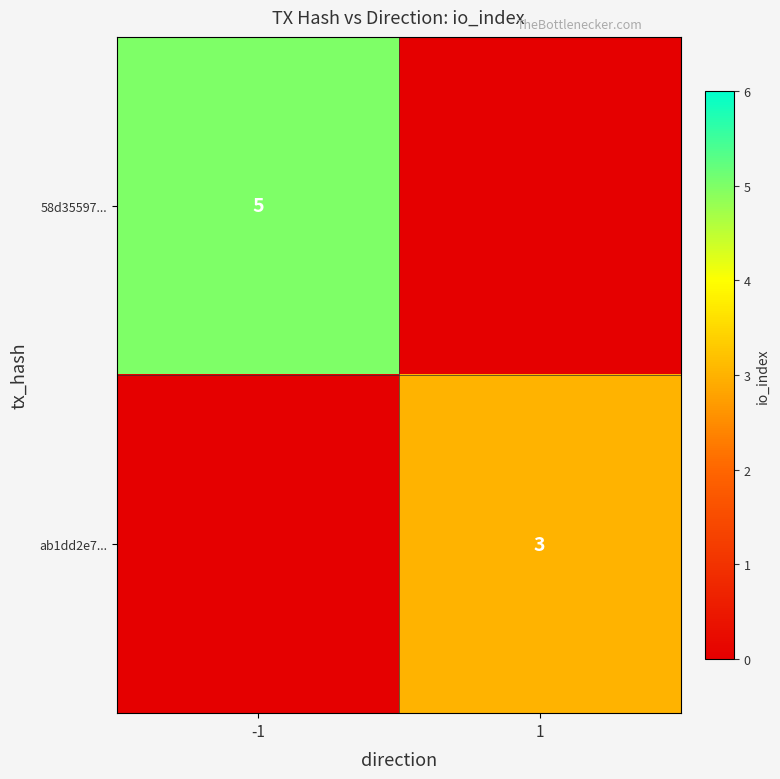

Is the value of ab1dd2e7... at 1 greater than the value of 58d35597... at -1?

No